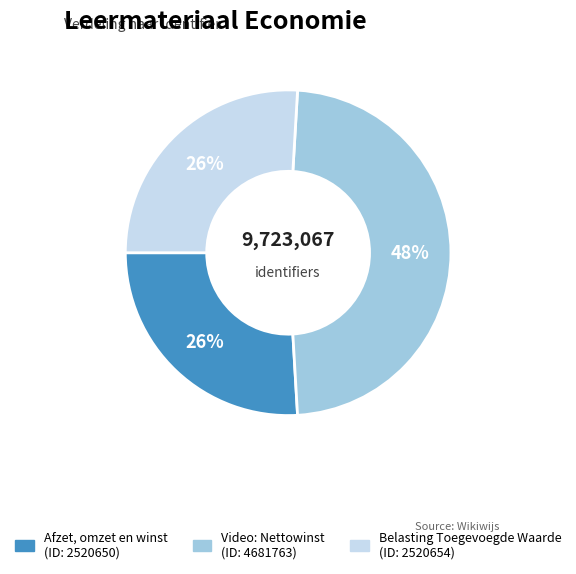

Is there any slice that represents more than half of the pie?

No